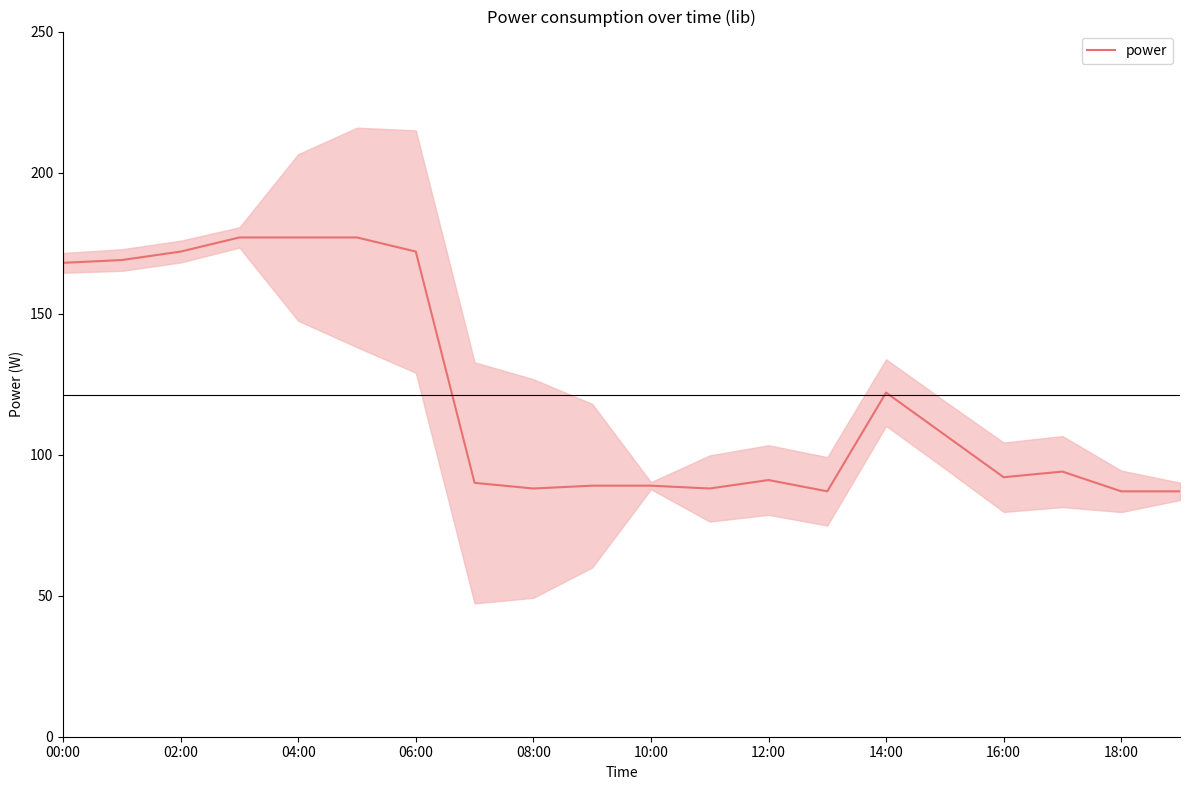

Is it true that power equals 168 at 00:00?

True